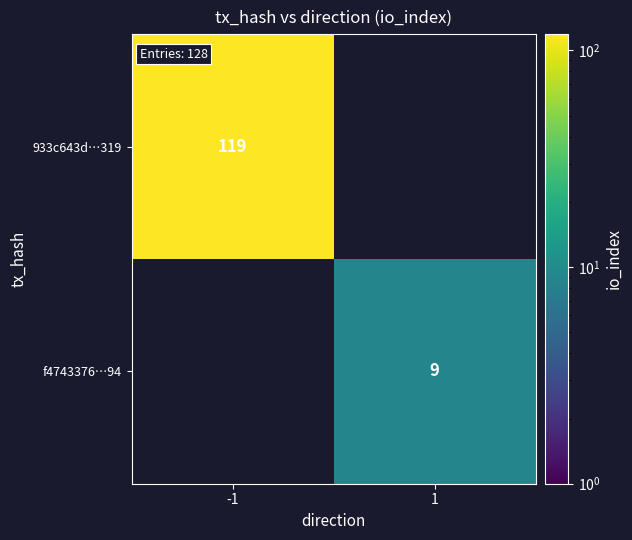

The 933c643d…319 series shows 119 at -1. True or false?

True